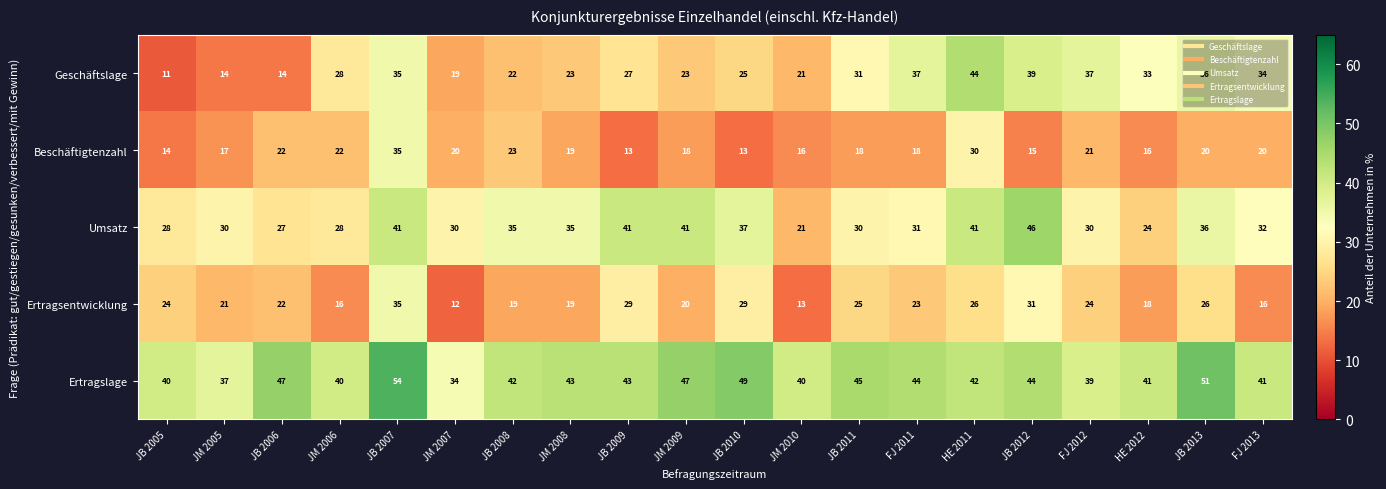

What is the maximum value shown in the chart?

54